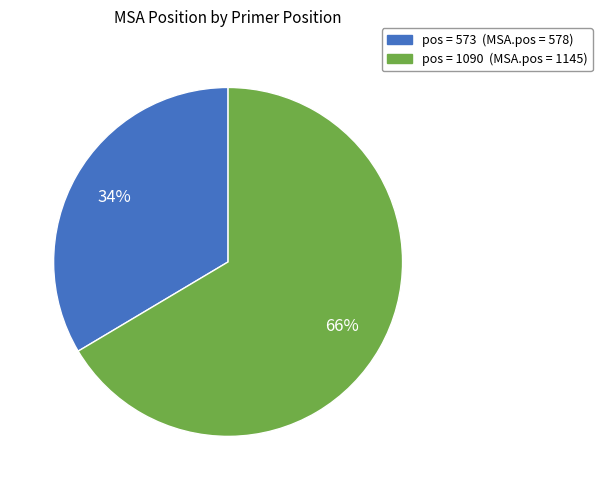

Is there a majority slice in this chart?

Yes